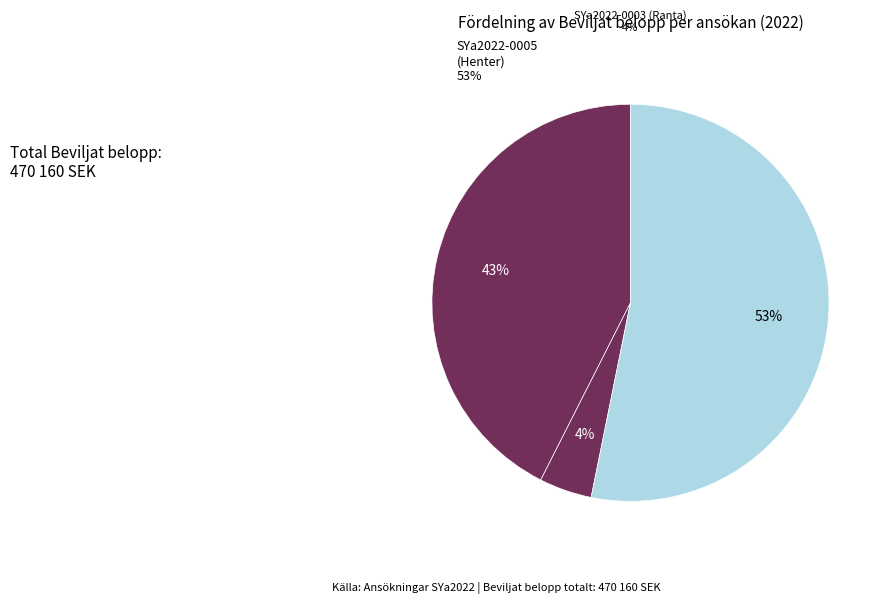

Which slice is the largest?

SYa2022-0005